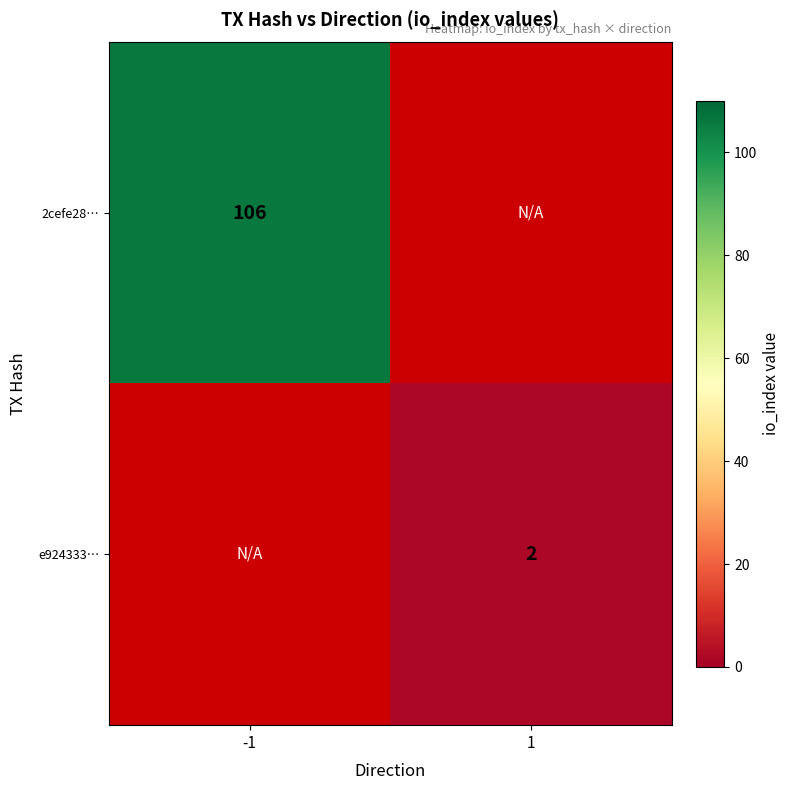

Which has a higher value, 1 or -1?

-1